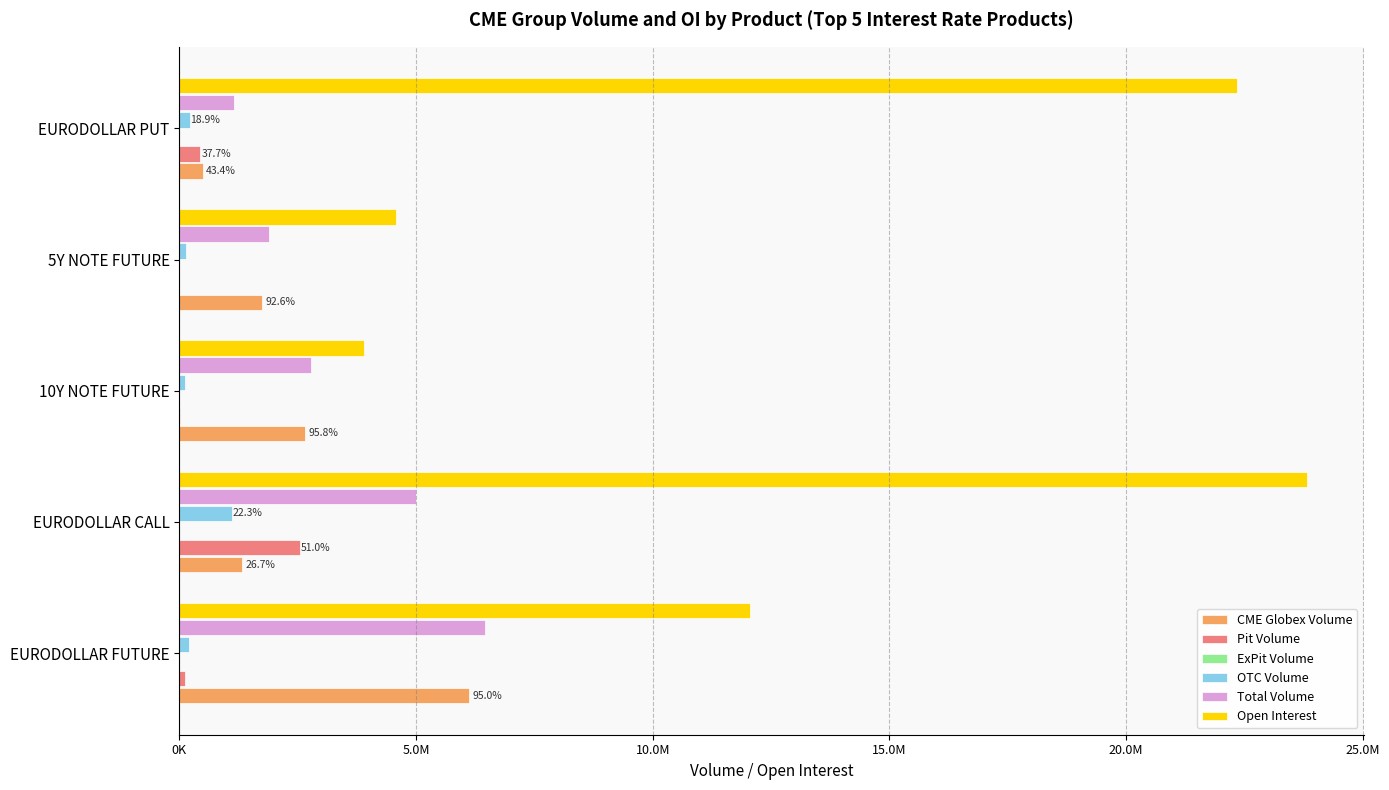

How many bars are there in each group?

6